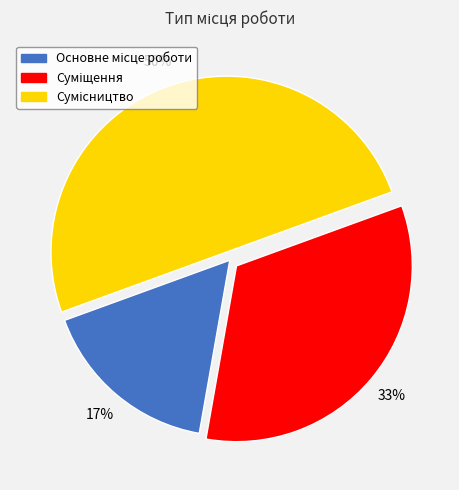

To the nearest percent, what is the difference between the largest and smallest slice percentages?

33%